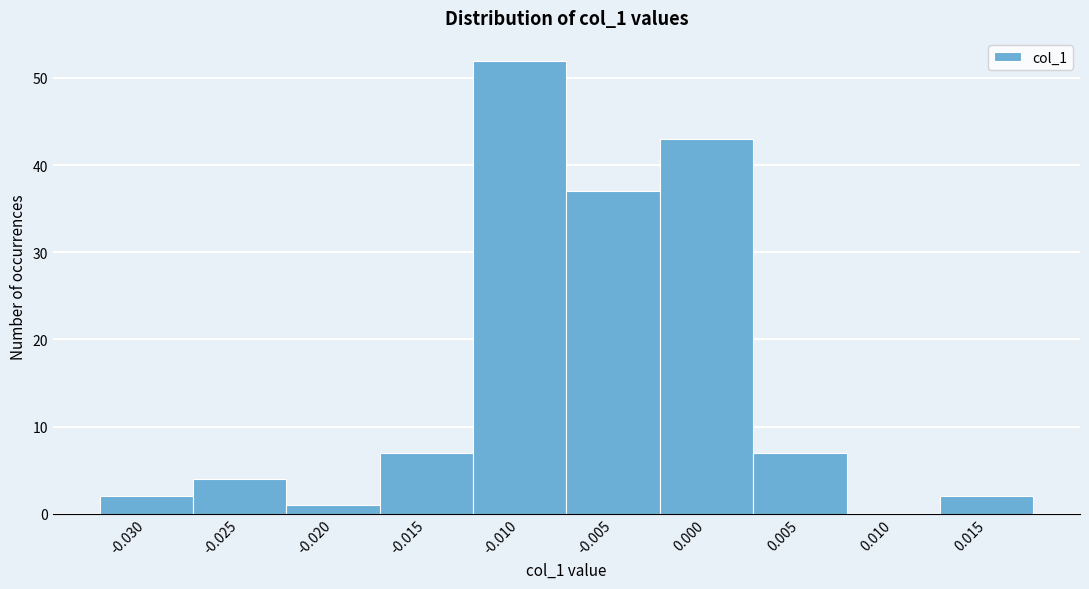

Reading left to right, transcribe all the data shown in this chart.

-0.030=2	-0.025=4	-0.020=1	-0.015=7	-0.010=52	-0.005=37	0.000=43	0.005=7	0.010=0	0.015=2